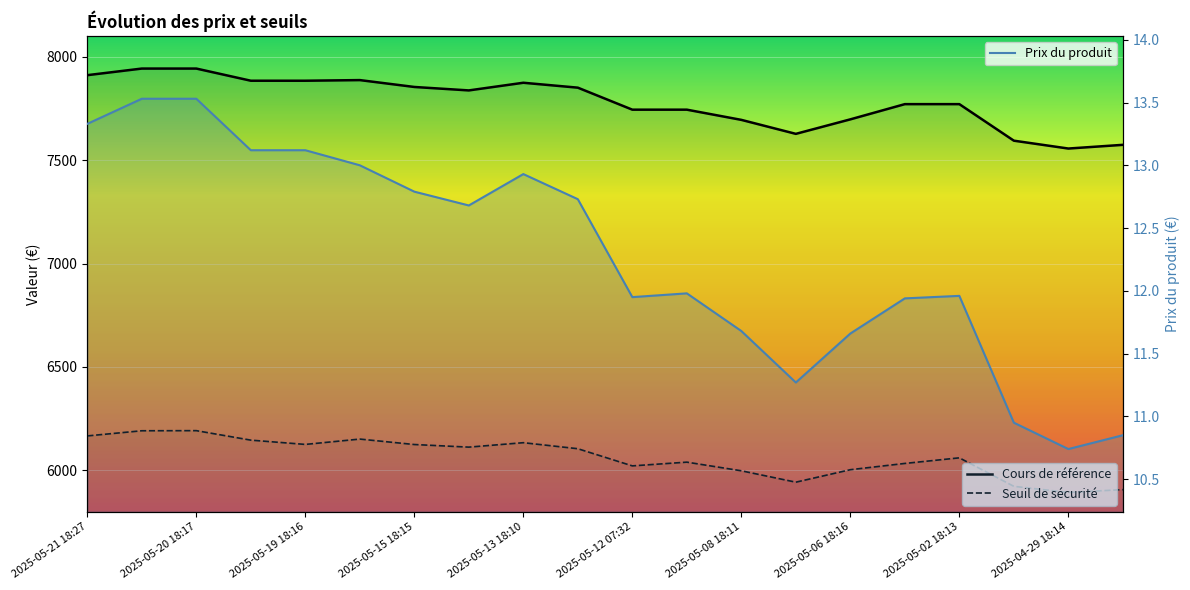

What is the sum of the Prix du produit values at 2025-05-08 18:11 and 2025-05-20 18:17?

25.2